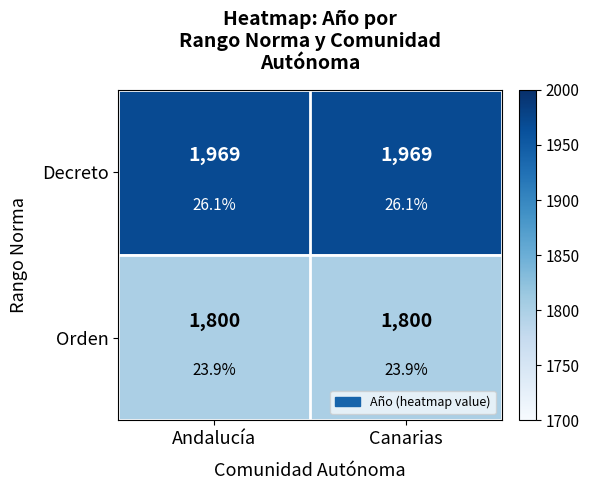

At which category is the sum across all series the highest?

Andalucía